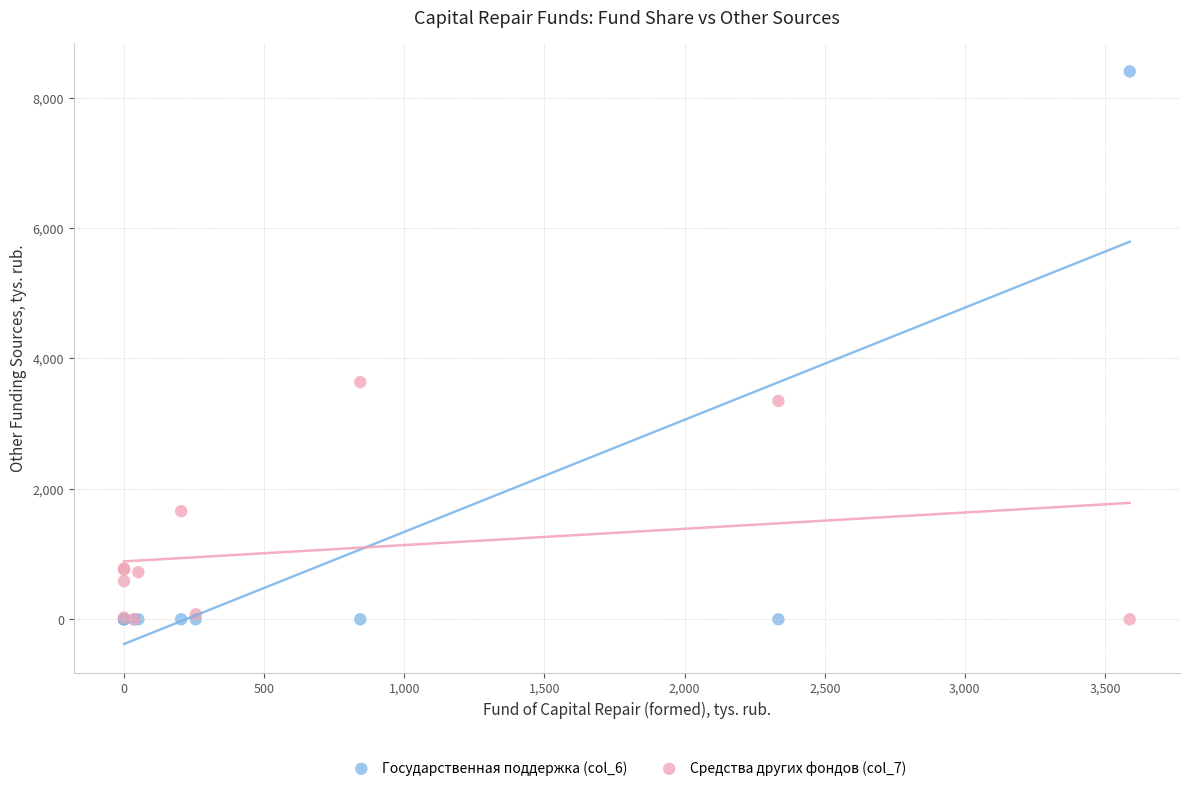

Across all series, what Y value is closest to 4200?

3636.0